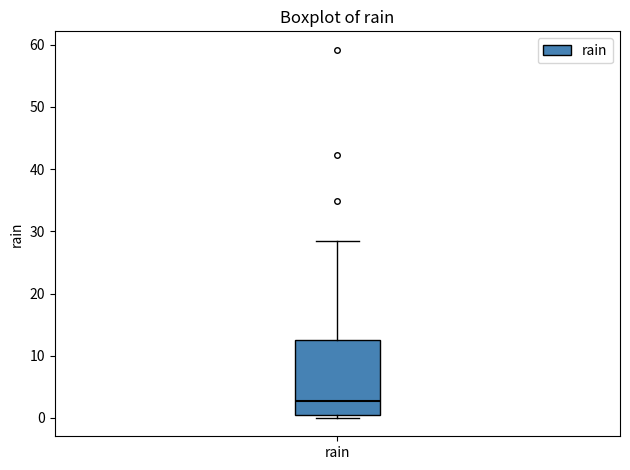

Transcribe this box plot: give where the median line is, the range the box spans, and where the two whiskers end, as read against the y-axis. The values are not printed on the chart, so give them approximately, as read against the axis.

median 3, box 0 to 13, whiskers 0 (just below the box's lower edge) to 28